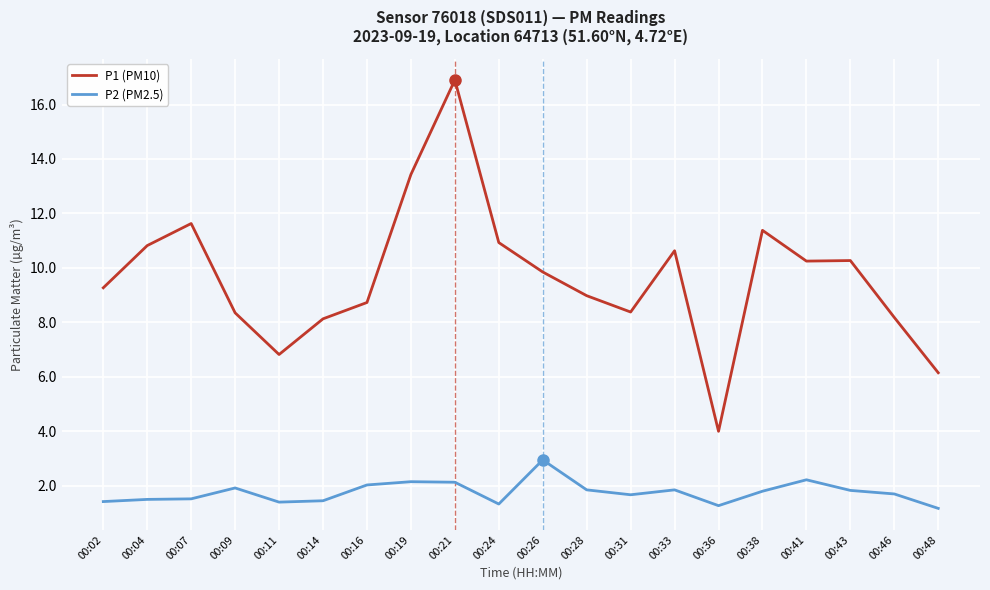

In P1 (PM10), how many points are lower than both neighbors (excluding endpoints)?

4